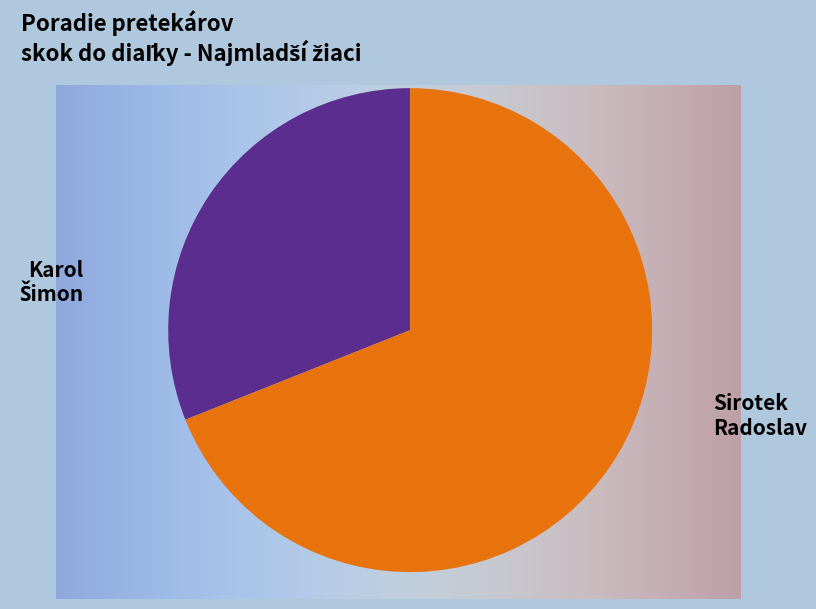

Does Karol Šimon represent more than half of the total?

No